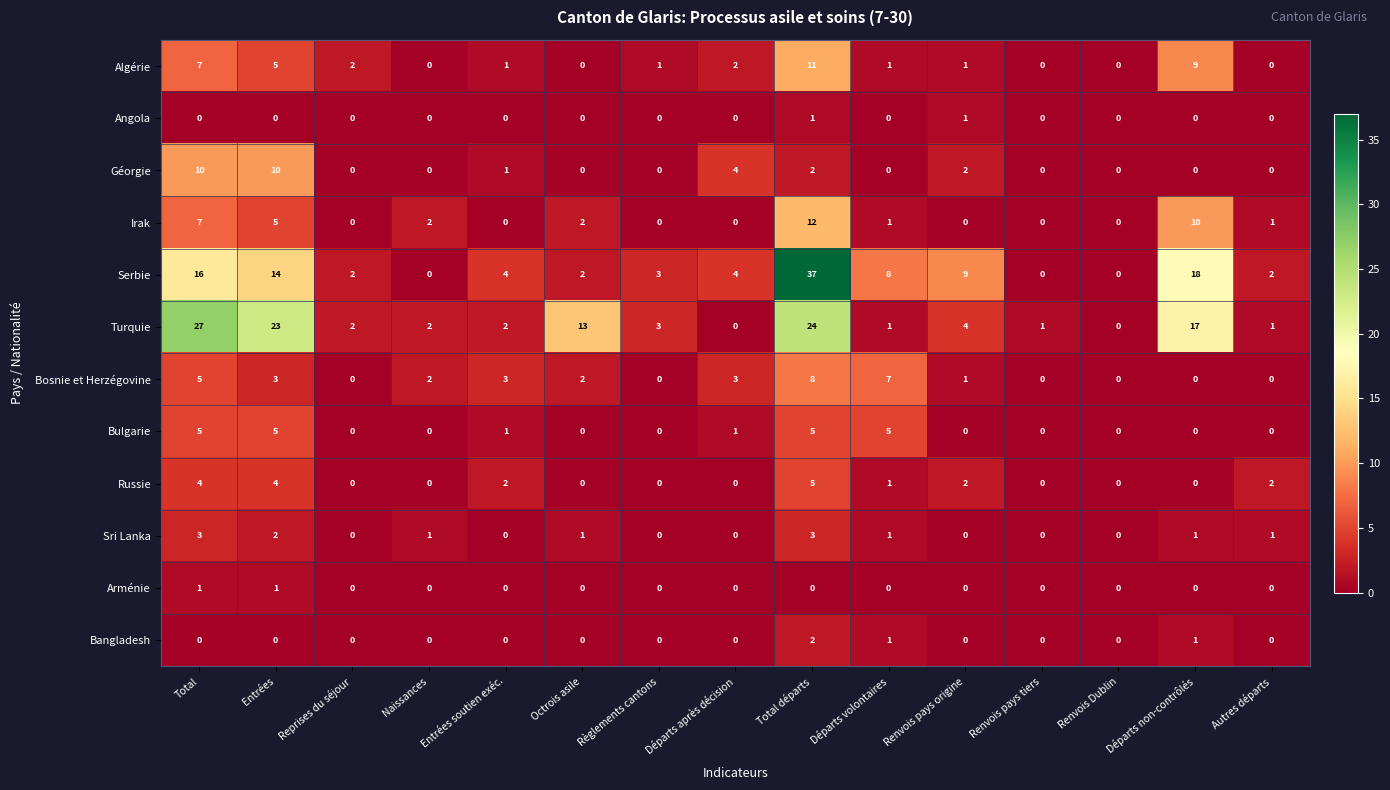

At which category does the chart reach its peak across all series?

Total départs